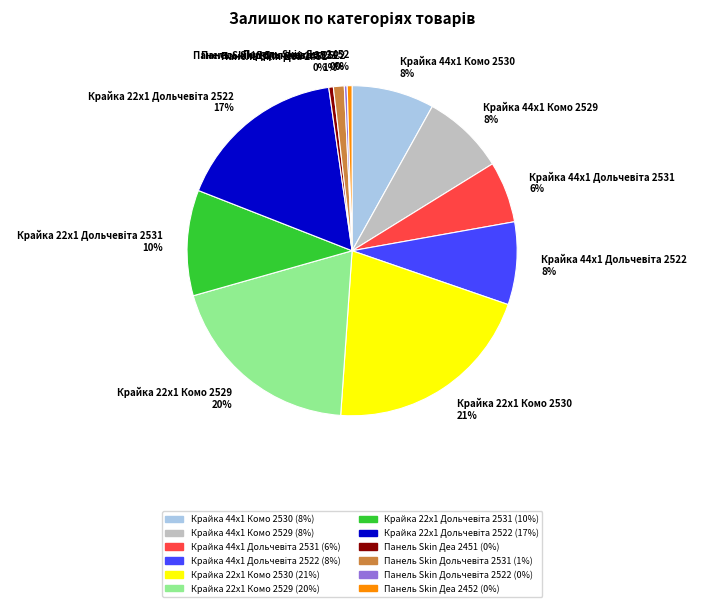

To the nearest percent, what percentage of the pie is Крайка 22x1 Комо 2529 20%?

20%